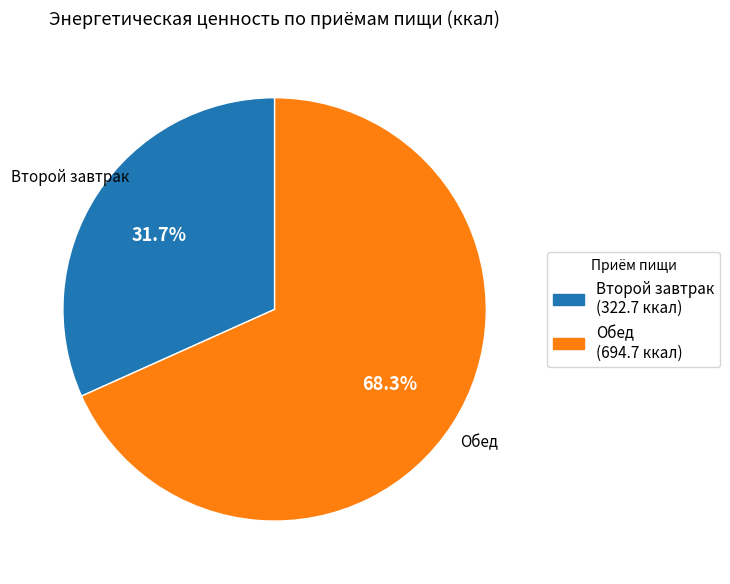

How many slices are in this pie chart?

2